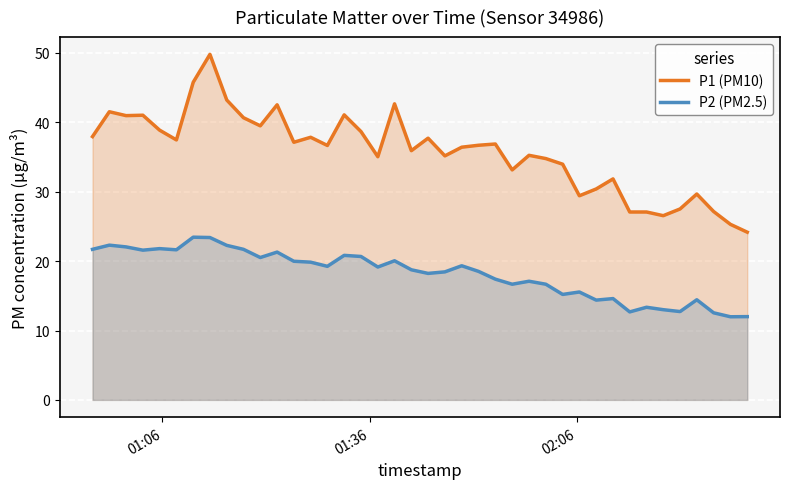

True or false: P1 (PM10) and P2 (PM2.5) cross at least once.

False